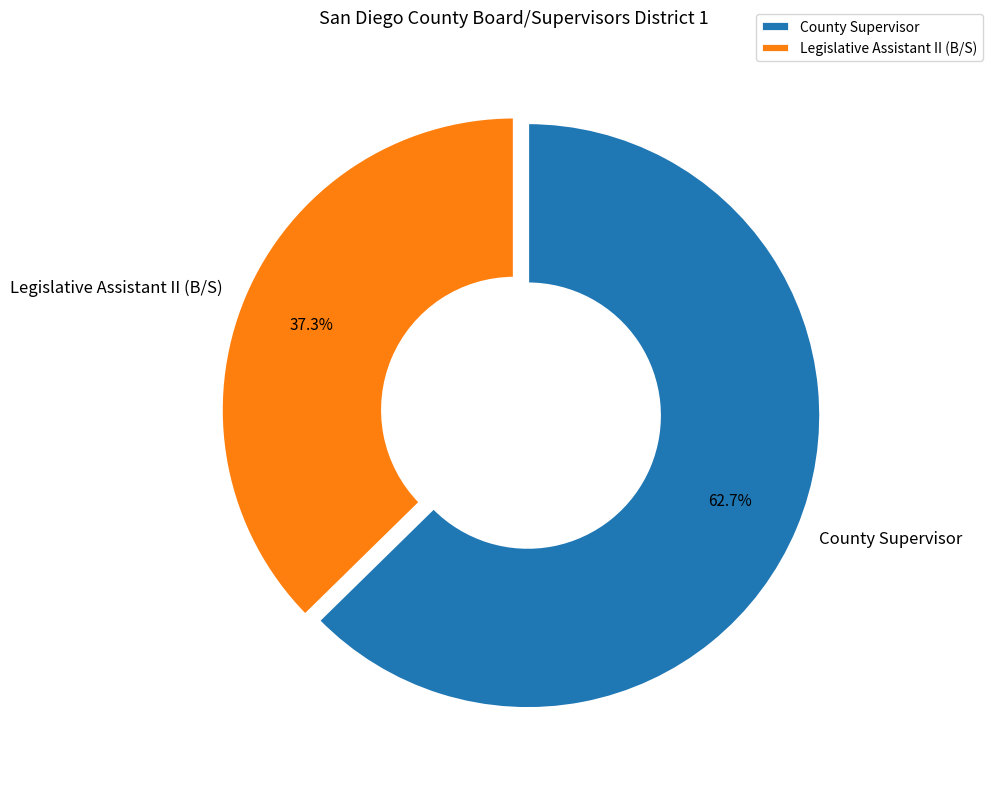

Rank the categories by value from highest to lowest.

County Supervisor, Legislative Assistant II (B/S)